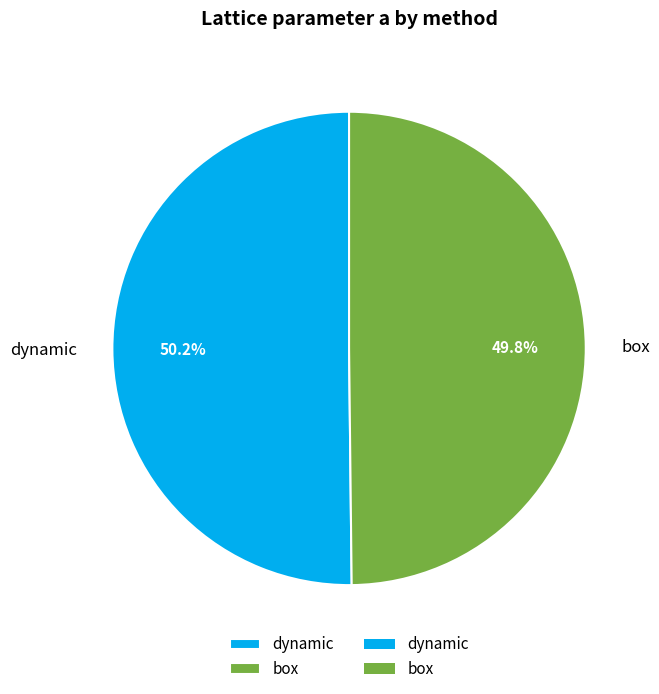

How many segments does this pie chart have?

2